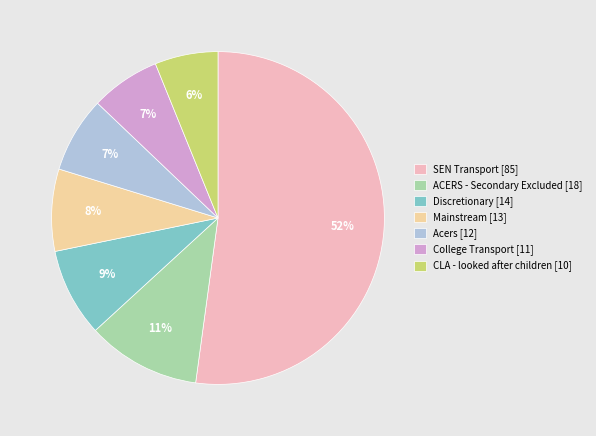

What is the ratio of the value at Mainstream to the value at Acers?

1.1